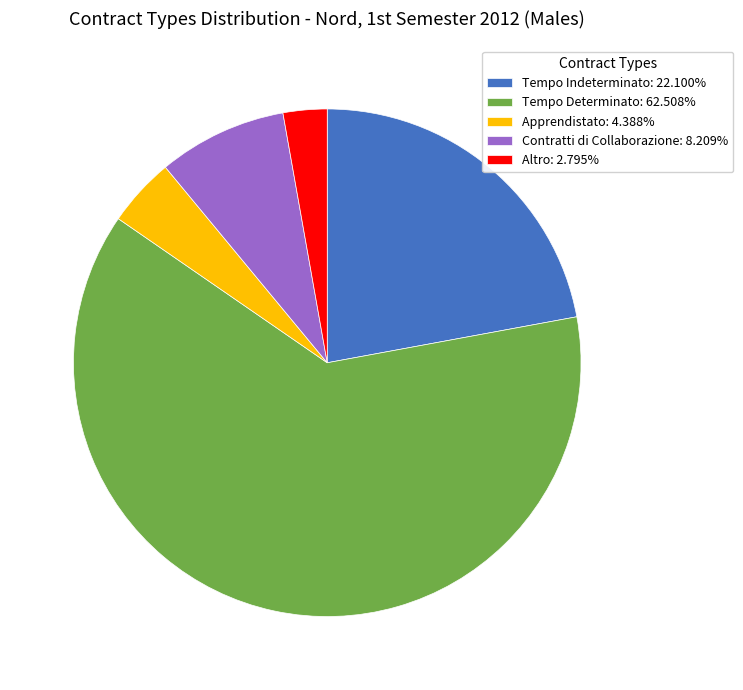

Is there any slice that represents more than half of the pie?

Yes